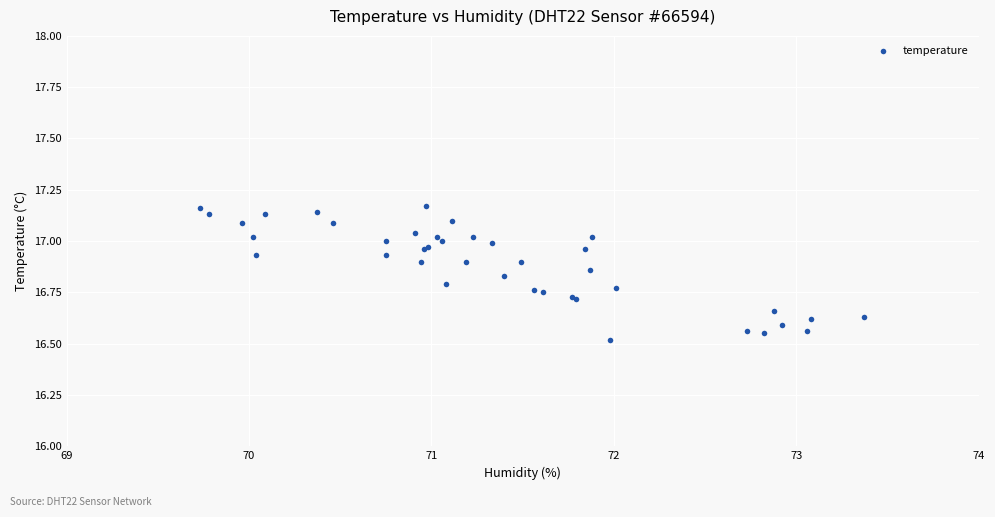

What Y value in the scatter plot is closest to 16?

16.5